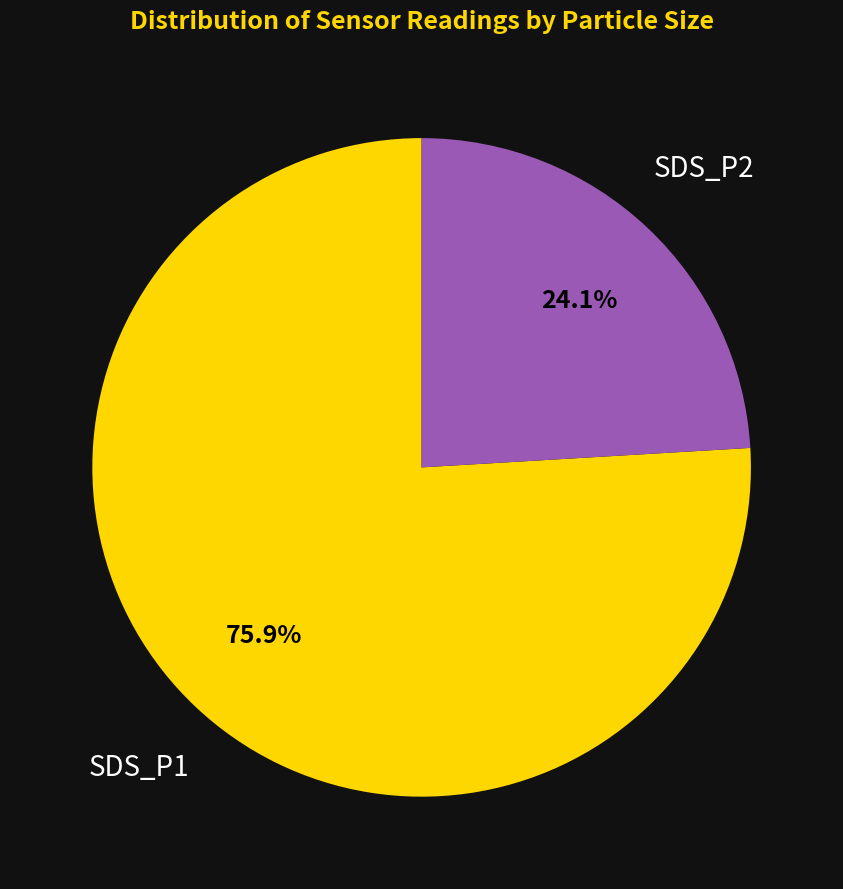

How many slices are in this pie chart?

2